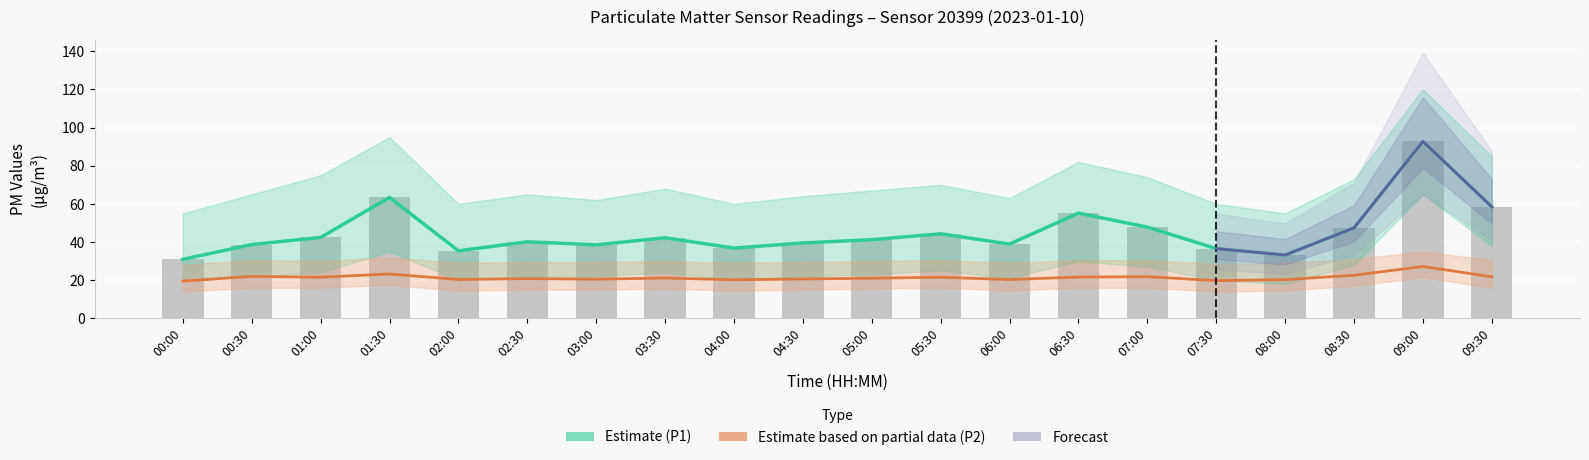

Reading left to right, what are all the values shown in this chart?

P1: 00:00=30.9	00:30=38.7	01:00=42.4	01:30=63.4	02:00=35.4	02:30=40.1	03:00=38.5	03:30=42.2	04:00=36.8	04:30=39.5	05:00=41.2	05:30=44.3	06:00=38.9	06:30=55.1	07:00=47.8	07:30=36.5	08:00=33.2	08:30=47.4	09:00=92.8	09:30=58.4
P2: 00:00=19.5	00:30=22.0	01:00=21.5	01:30=23.2	02:00=20.3	02:30=20.8	03:00=20.5	03:30=21.1	04:00=20.2	04:30=20.6	05:00=21.0	05:30=21.5	06:00=20.3	06:30=21.6	07:00=21.8	07:30=19.7	08:00=20.3	08:30=22.5	09:00=27.2	09:30=21.7